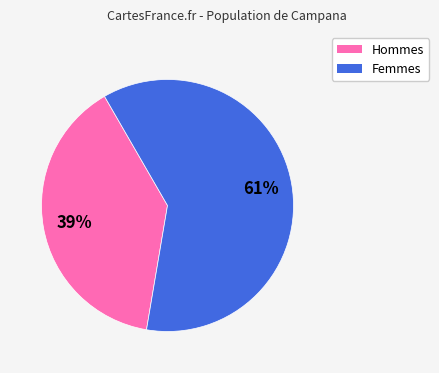

Does any single category account for the majority?

Yes